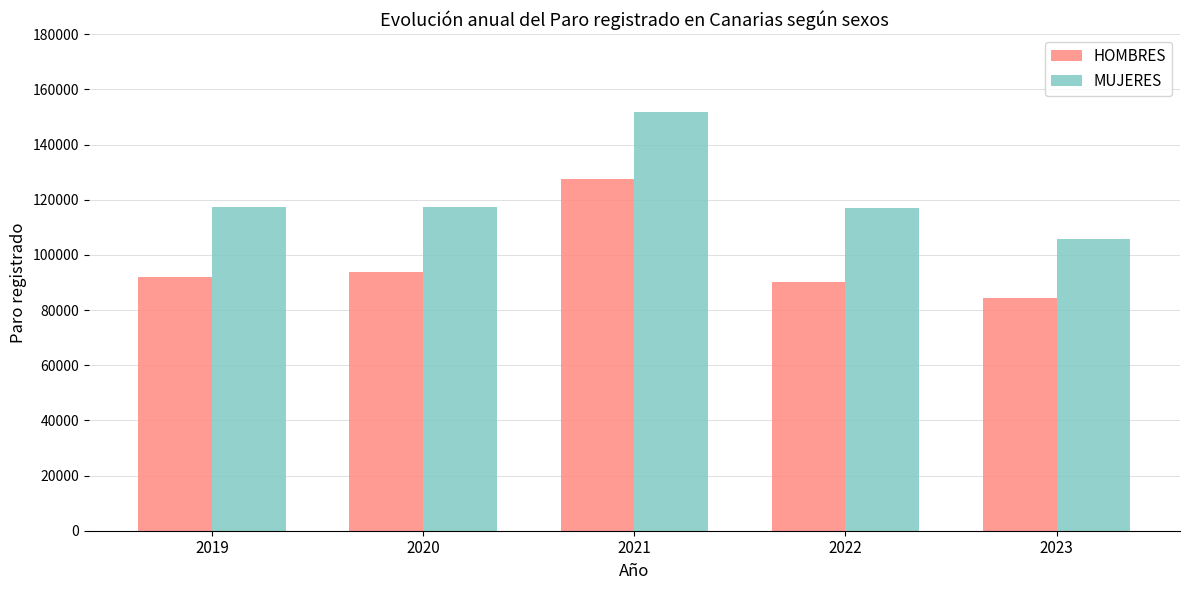

Which label corresponds to the largest value in the chart?

2021